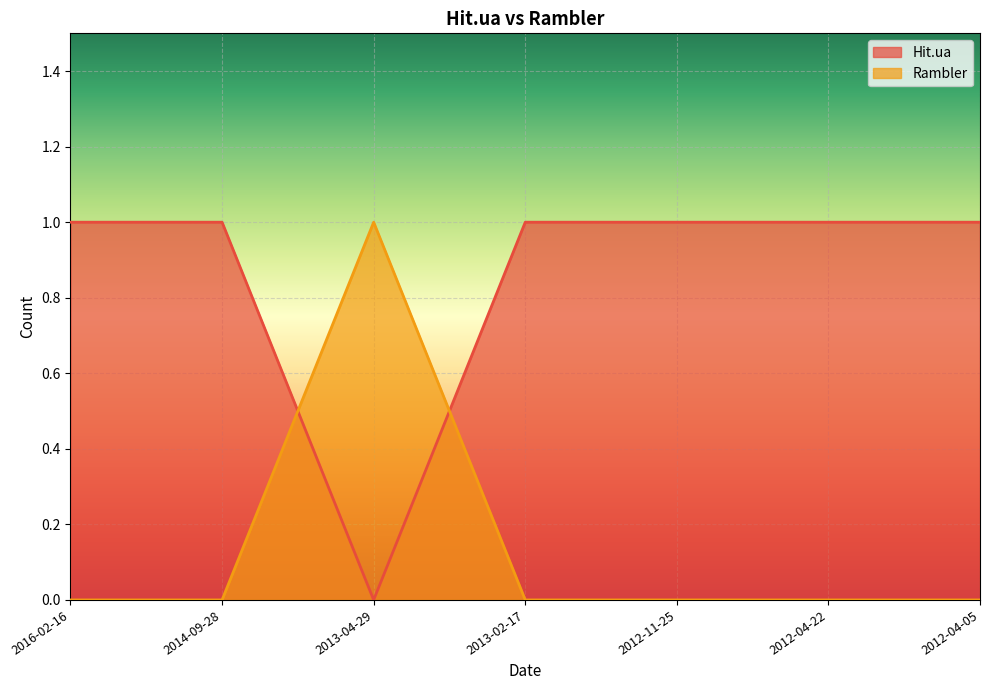

Reading left to right, extract all data points from this chart.

Hit.ua: 1	1	0	1	1	1	1
Rambler: 0	0	1	0	0	0	0